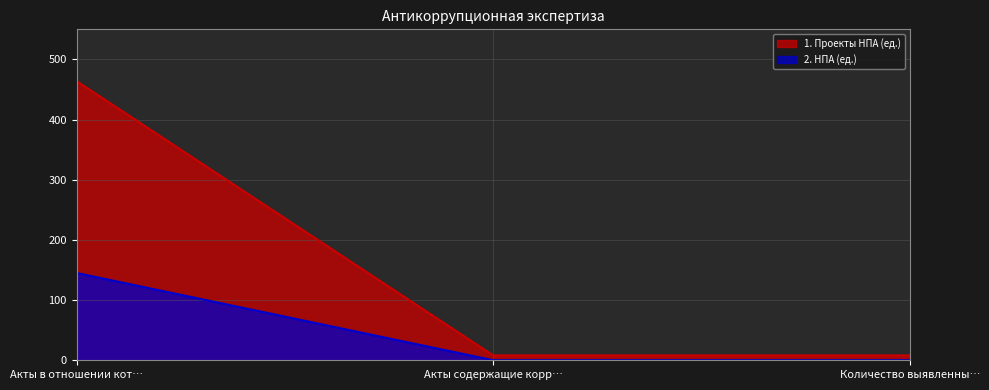

Which series has the largest range (max minus min)?

1. Проекты НПА (ед.)